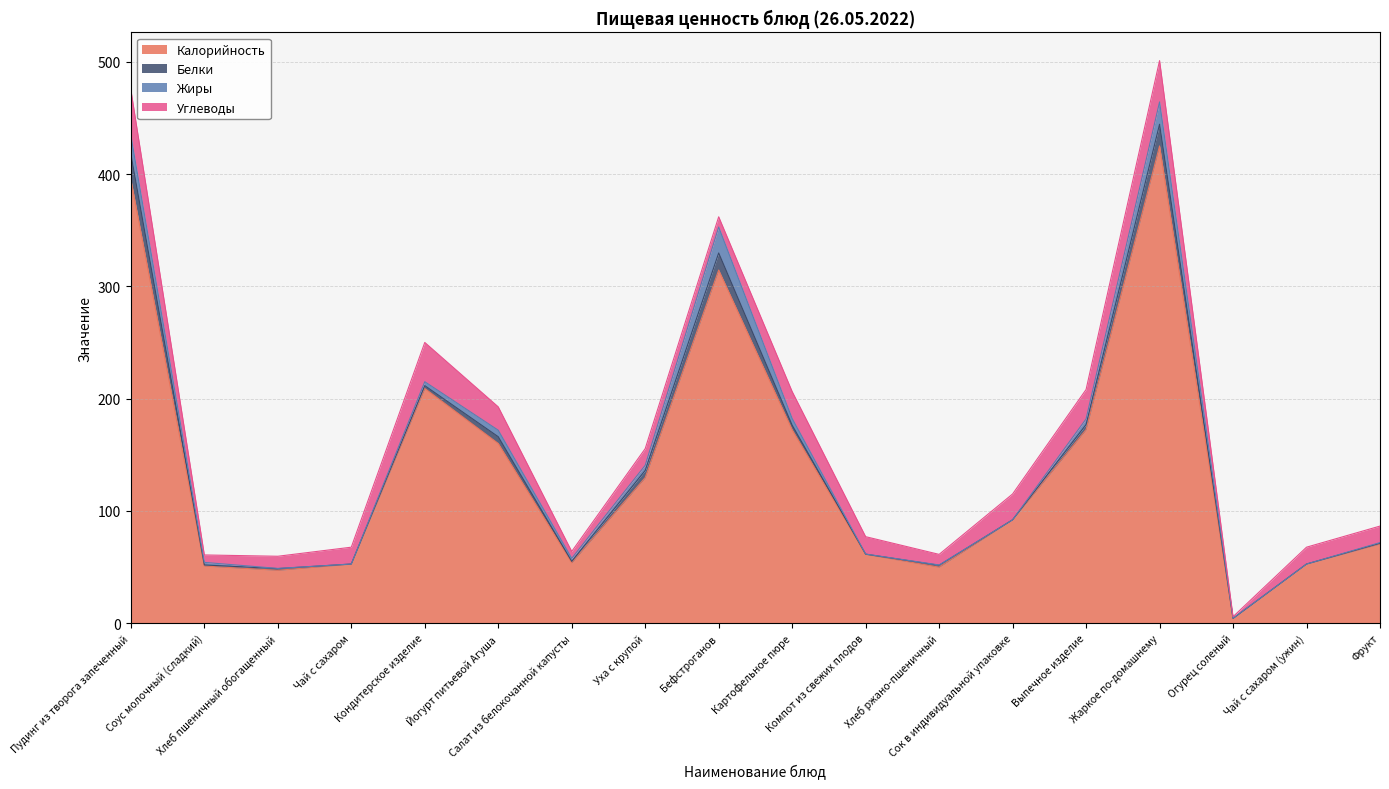

How many distinct data groups are displayed?

4